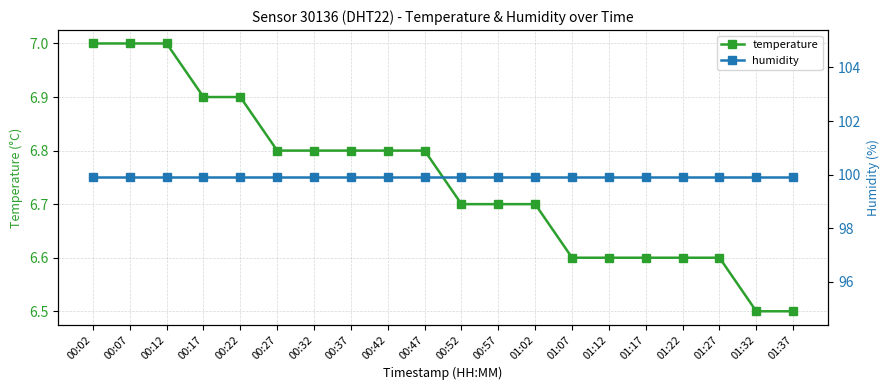

Is it true that temperature equals 6.5 at 01:32?

True